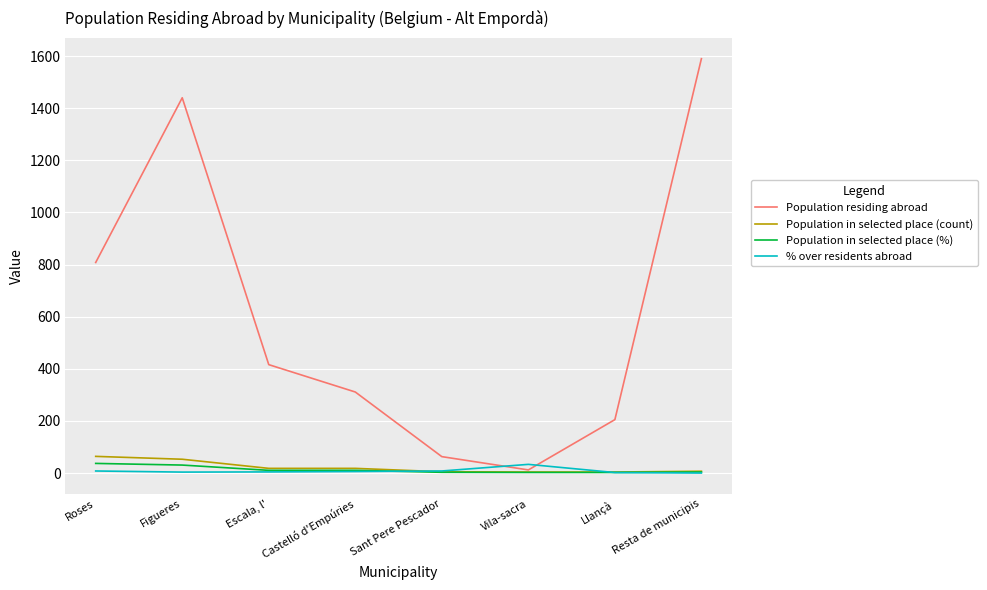

How many values in the Population residing abroad series are below 416?

4